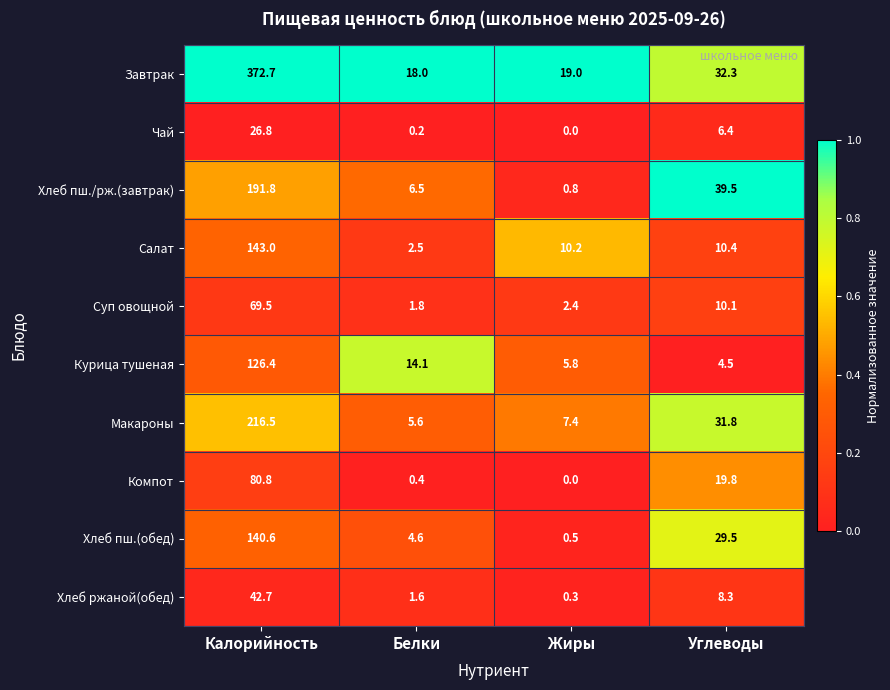

What is the maximum value shown in the chart?

372.7